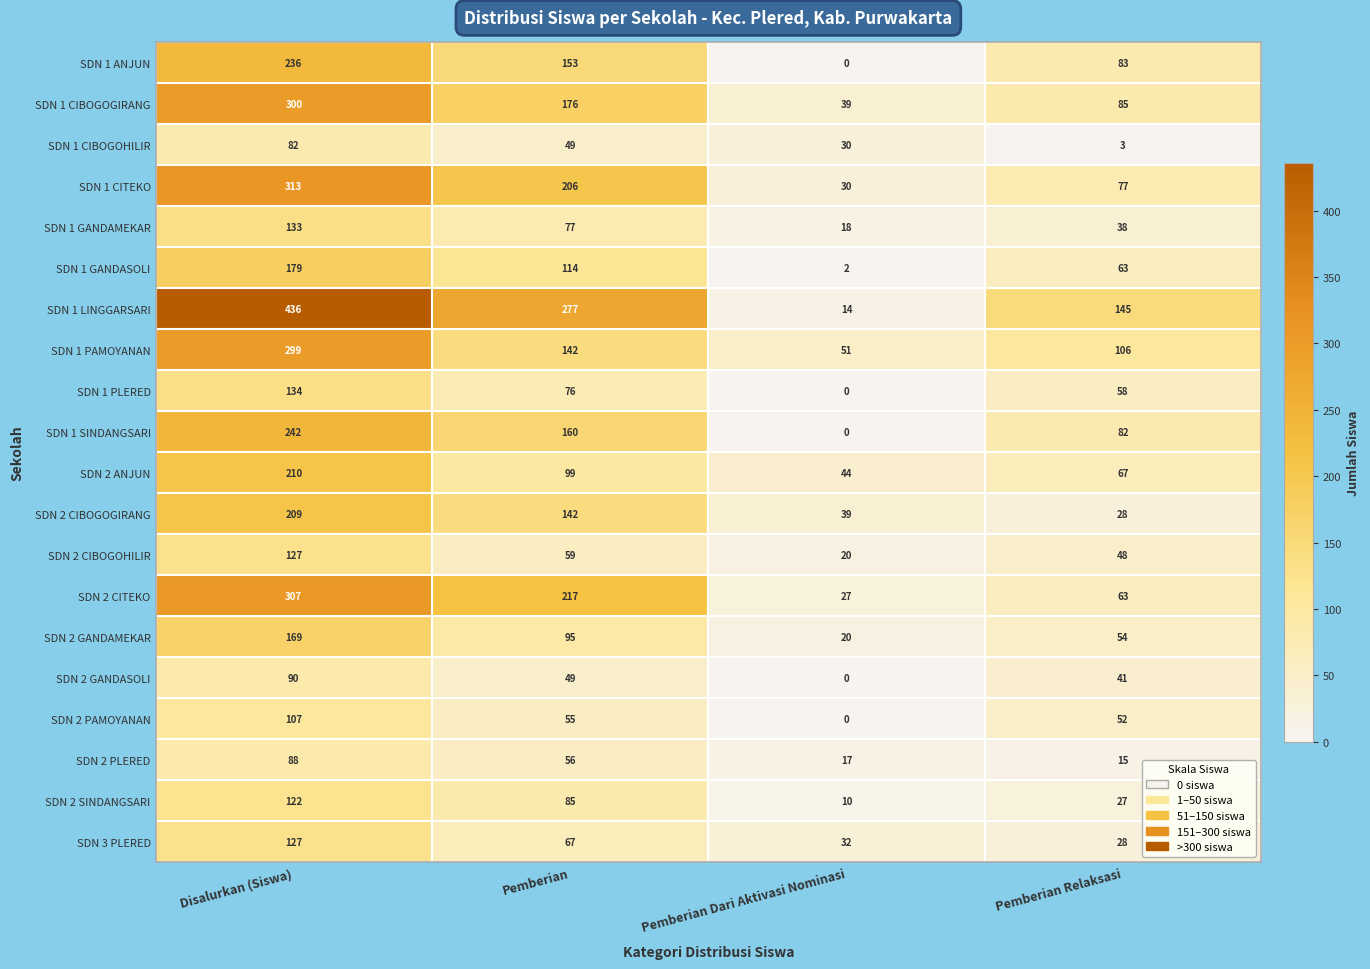

Where does the SDN 1 LINGGARSARI series first go above 277?

Disalurkan (Siswa)